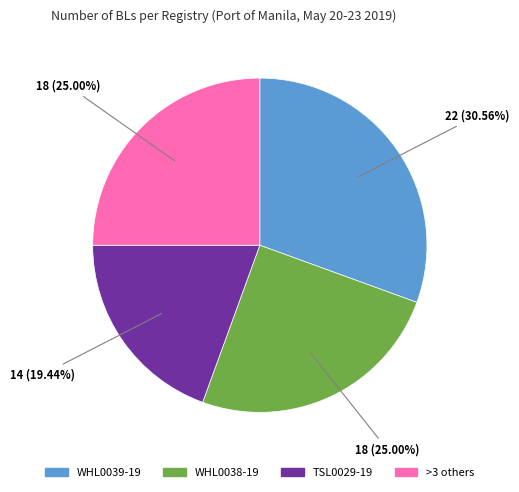

Is there a majority slice in this chart?

No